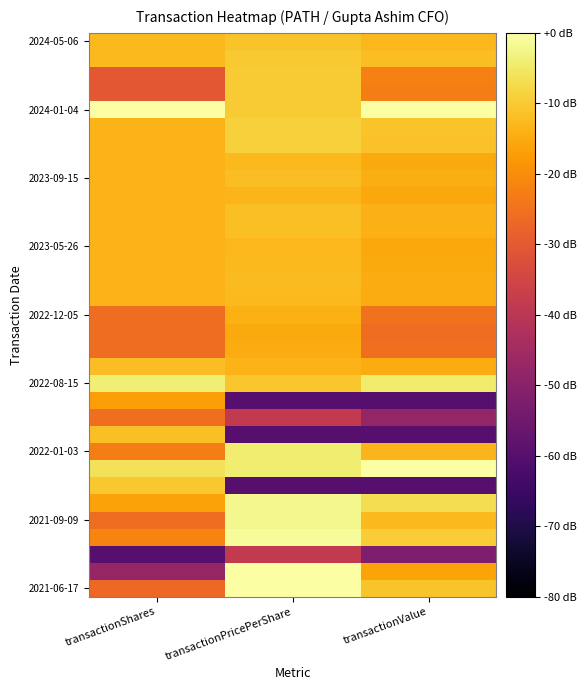

How many data points does each series have?

3